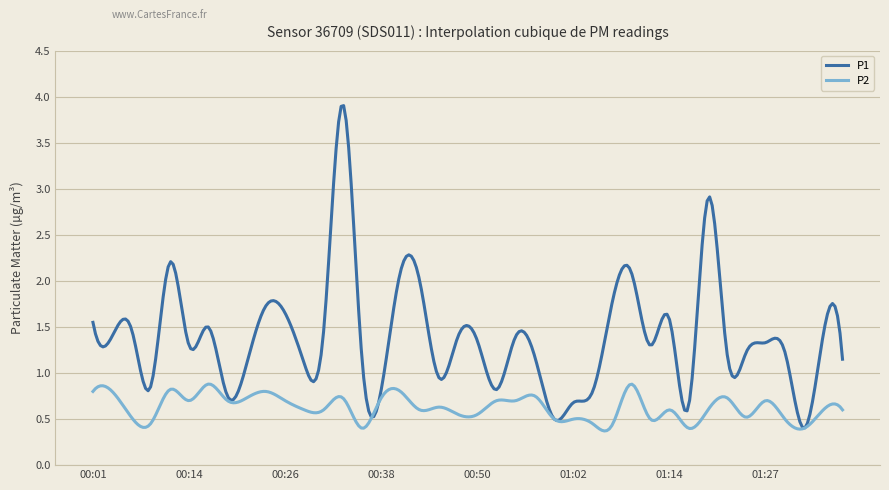

True or false: P1 and P2 intersect in this chart.

True